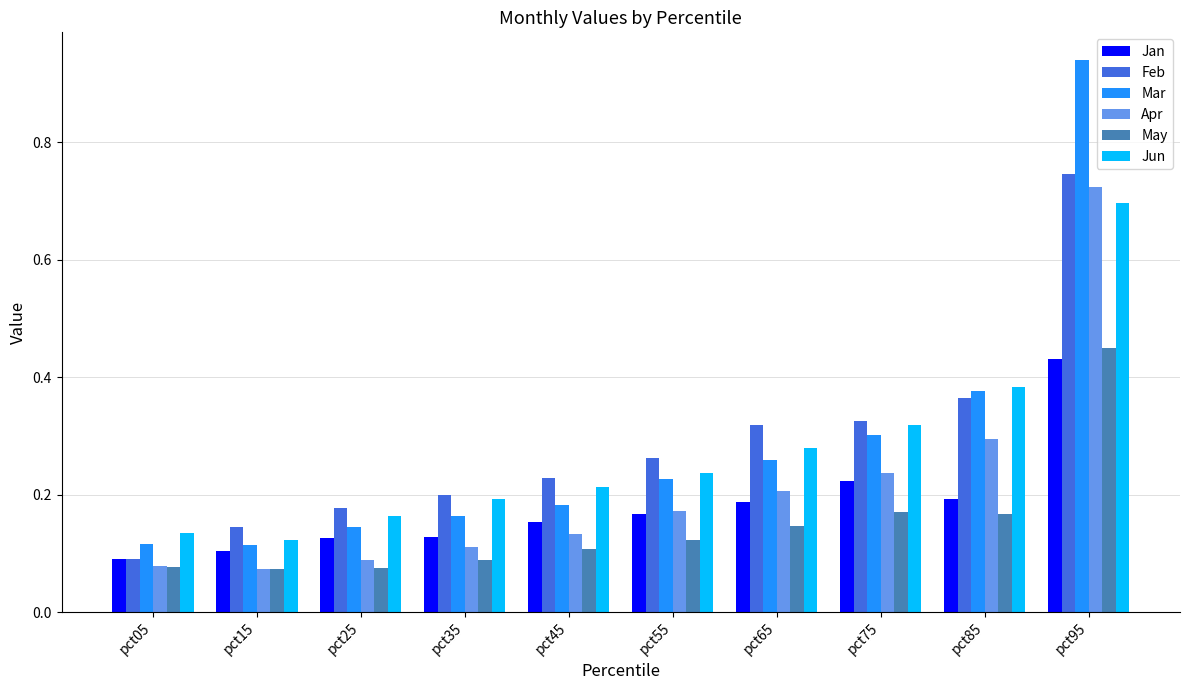

Between pct05 and pct45, which series saw the biggest shift?

Feb